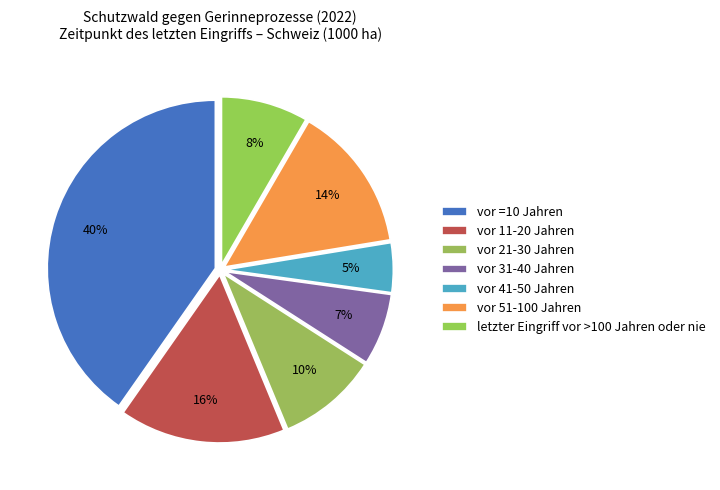

To the nearest percent, what portion does vor 41-50 Jahren represent?

5%